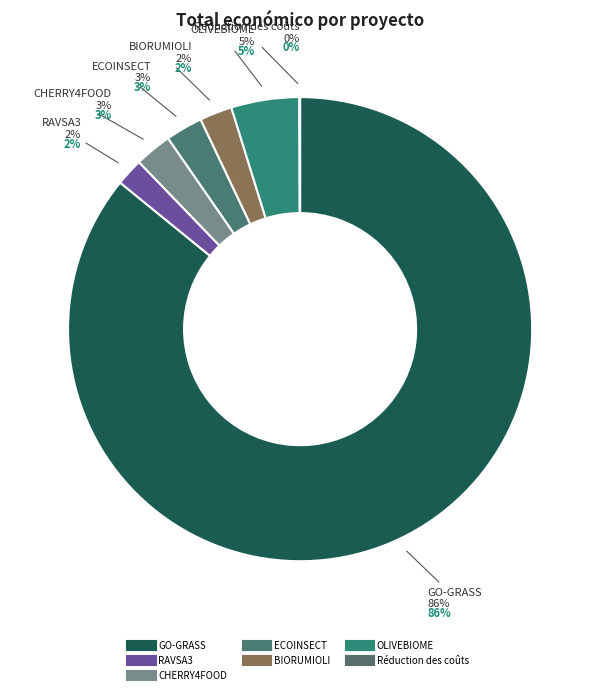

Which category has the biggest portion of the pie?

GO-GRASS